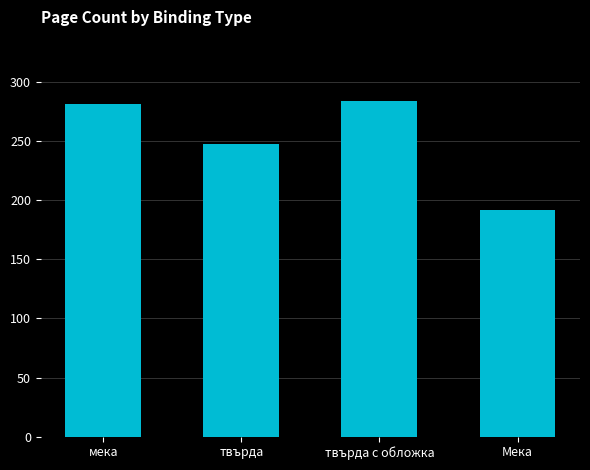

The chart shows a value of 95.4 at твърда. True or false?

False